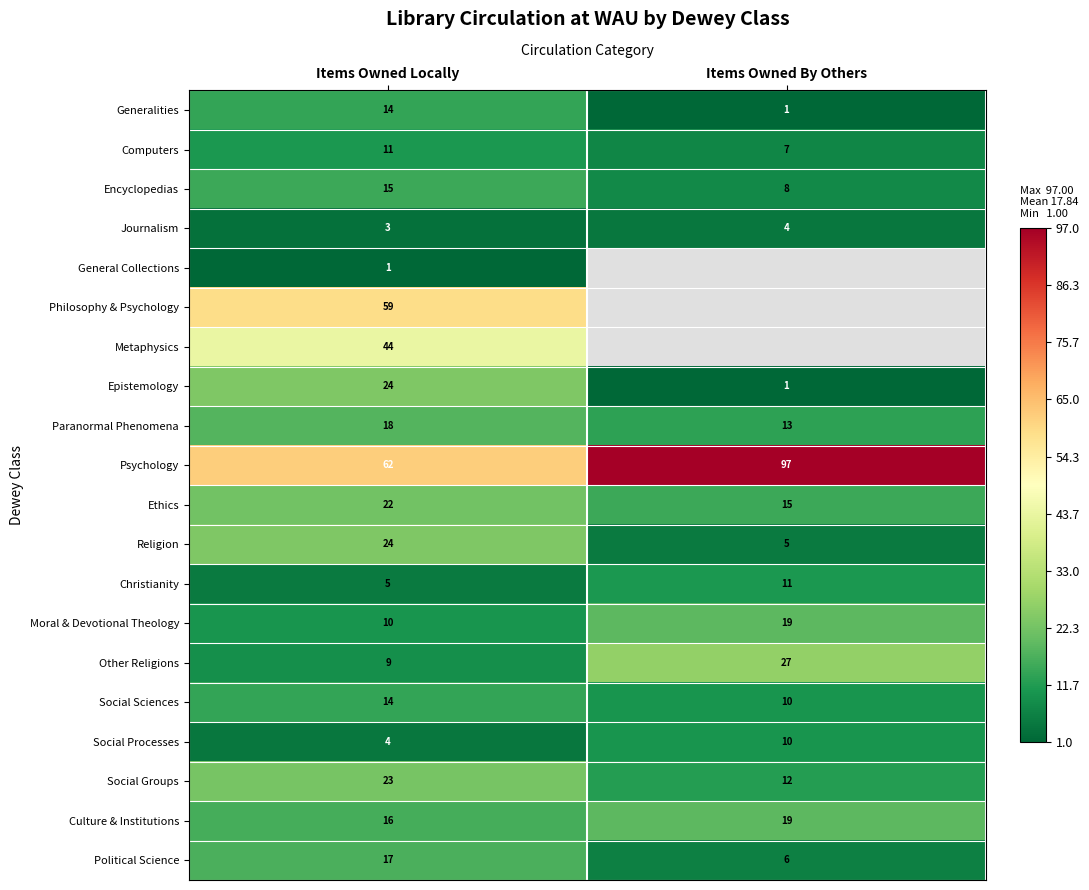

How many Computers values are between 7 and 11?

2